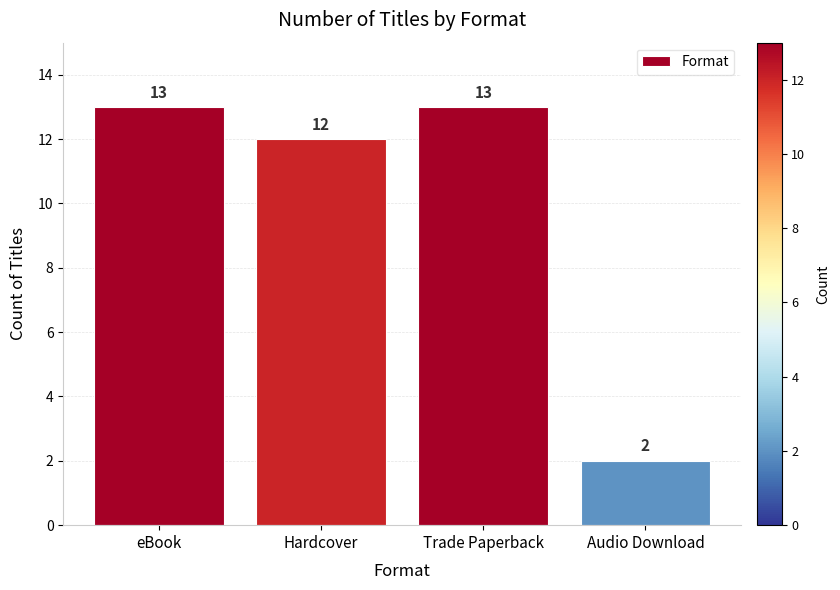

What is the approximate value at Trade Paperback, to the nearest 5?

15